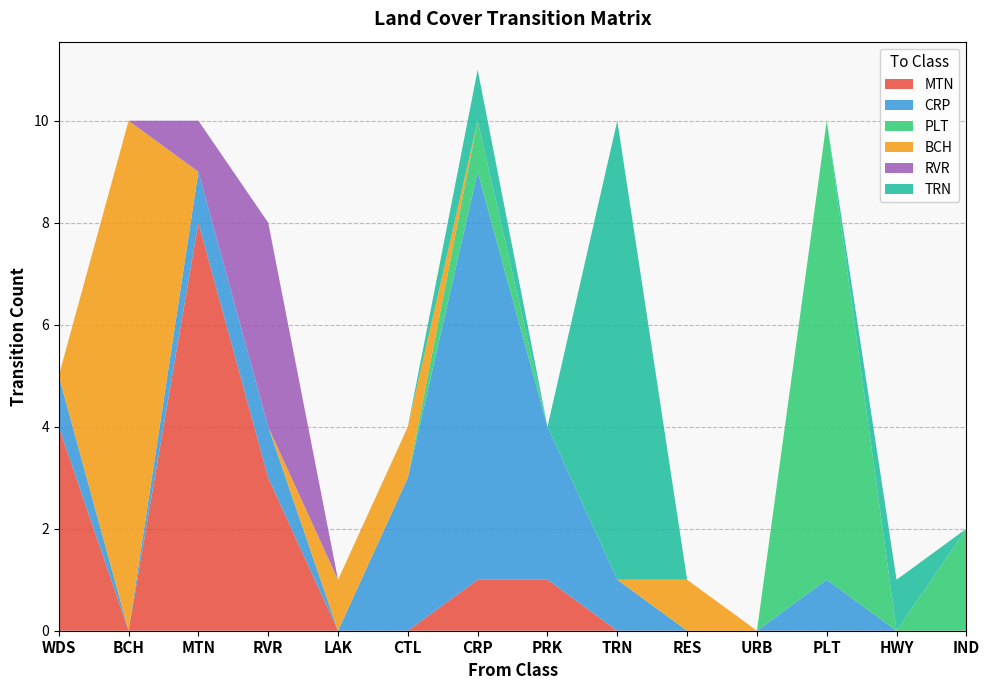

Reading left to right, what are all the values shown in this chart?

MTN: WDS=4	BCH=0	MTN=8	RVR=3	LAK=0	CTL=0	CRP=1	PRK=1	TRN=0	RES=0	URB=0	PLT=0	HWY=0	IND=0
CRP: WDS=1	BCH=0	MTN=1	RVR=1	LAK=0	CTL=3	CRP=8	PRK=3	TRN=1	RES=0	URB=0	PLT=1	HWY=0	IND=0
PLT: WDS=0	BCH=0	MTN=0	RVR=0	LAK=0	CTL=0	CRP=1	PRK=0	TRN=0	RES=0	URB=0	PLT=9	HWY=0	IND=2
BCH: WDS=0	BCH=10	MTN=0	RVR=0	LAK=1	CTL=1	CRP=0	PRK=0	TRN=0	RES=1	URB=0	PLT=0	HWY=0	IND=0
RVR: WDS=0	BCH=0	MTN=1	RVR=4	LAK=0	CTL=0	CRP=0	PRK=0	TRN=0	RES=0	URB=0	PLT=0	HWY=0	IND=0
TRN: WDS=0	BCH=0	MTN=0	RVR=0	LAK=0	CTL=0	CRP=1	PRK=0	TRN=9	RES=0	URB=0	PLT=0	HWY=1	IND=0